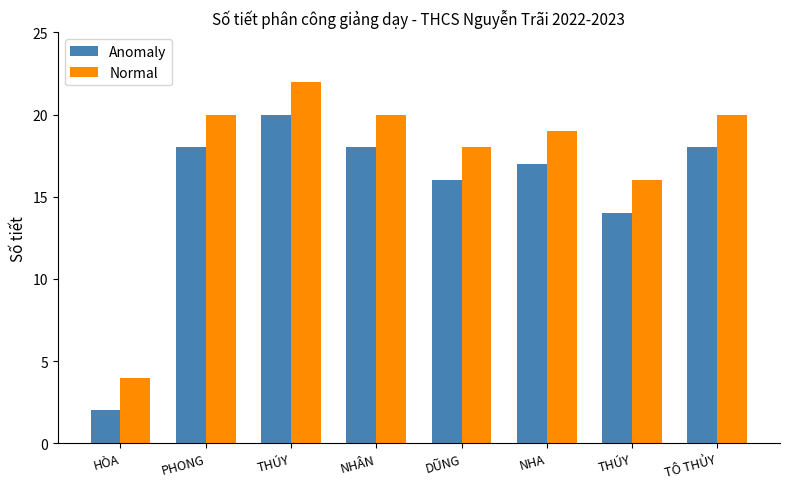

At which label is Normal closest to 13?

THÚY